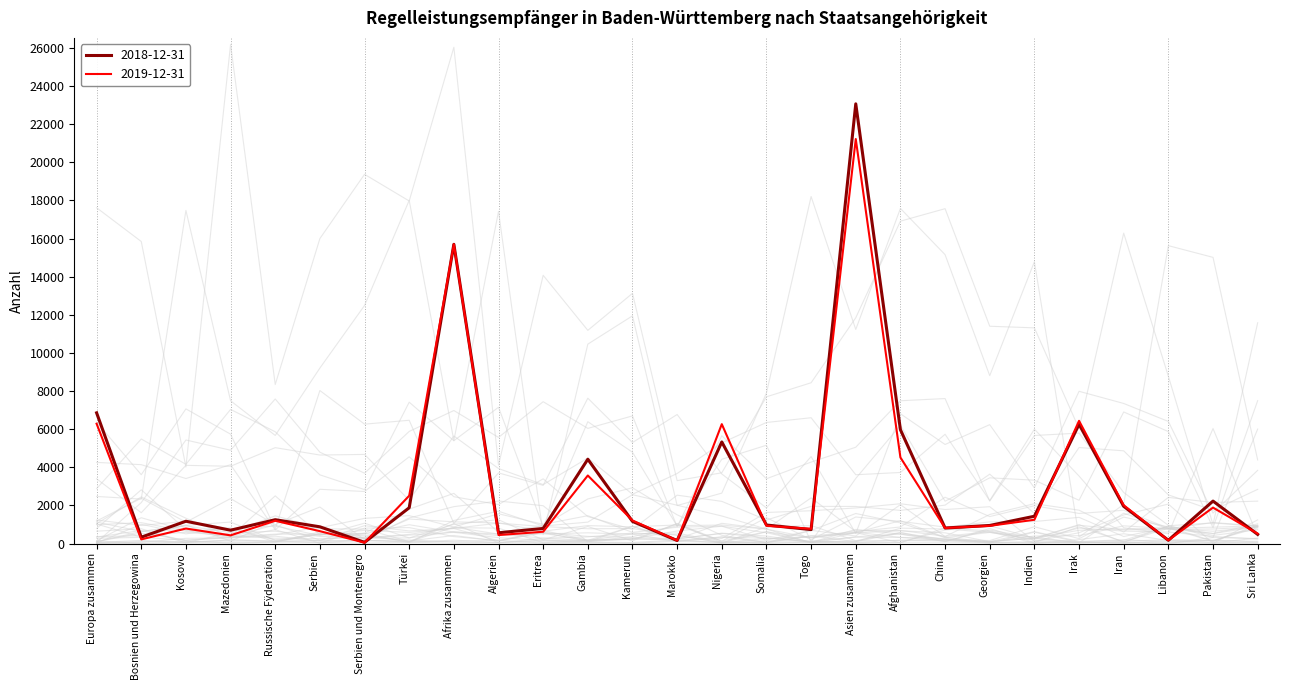

True or false: 2019-12-31 has a value of 2094 at Kamerun.

False